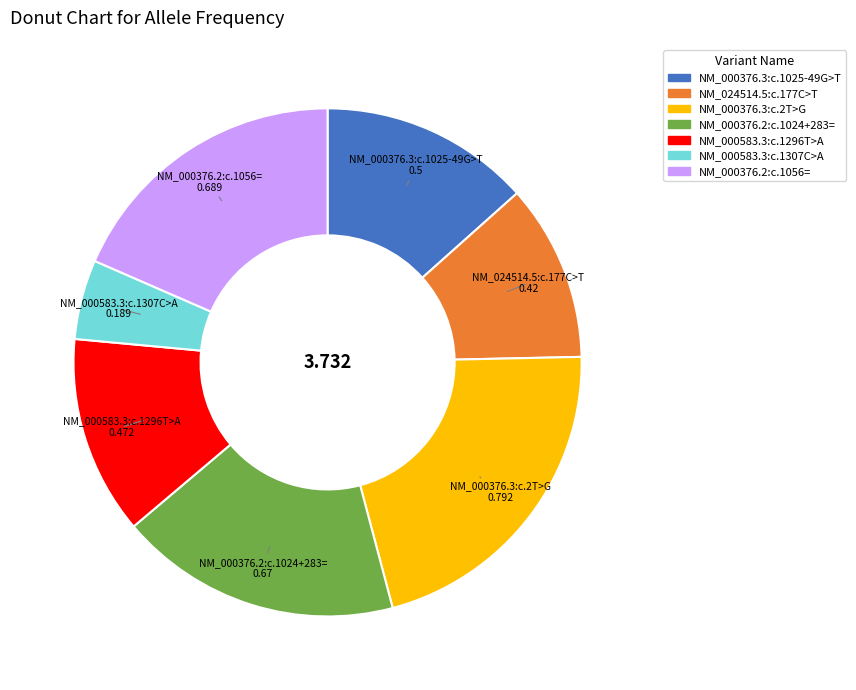

How many segments does this pie chart have?

7